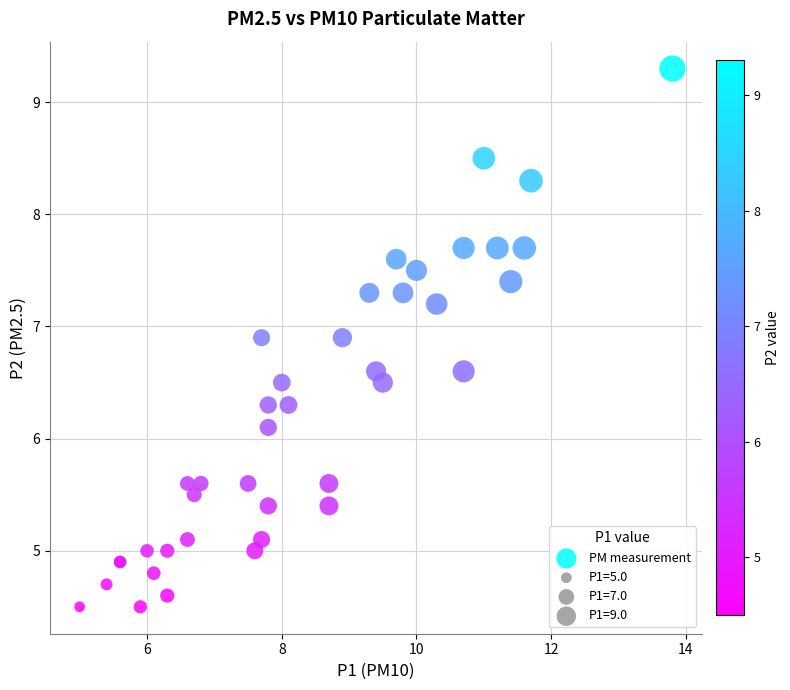

What Y value in the scatter plot is closest to 6?

6.1